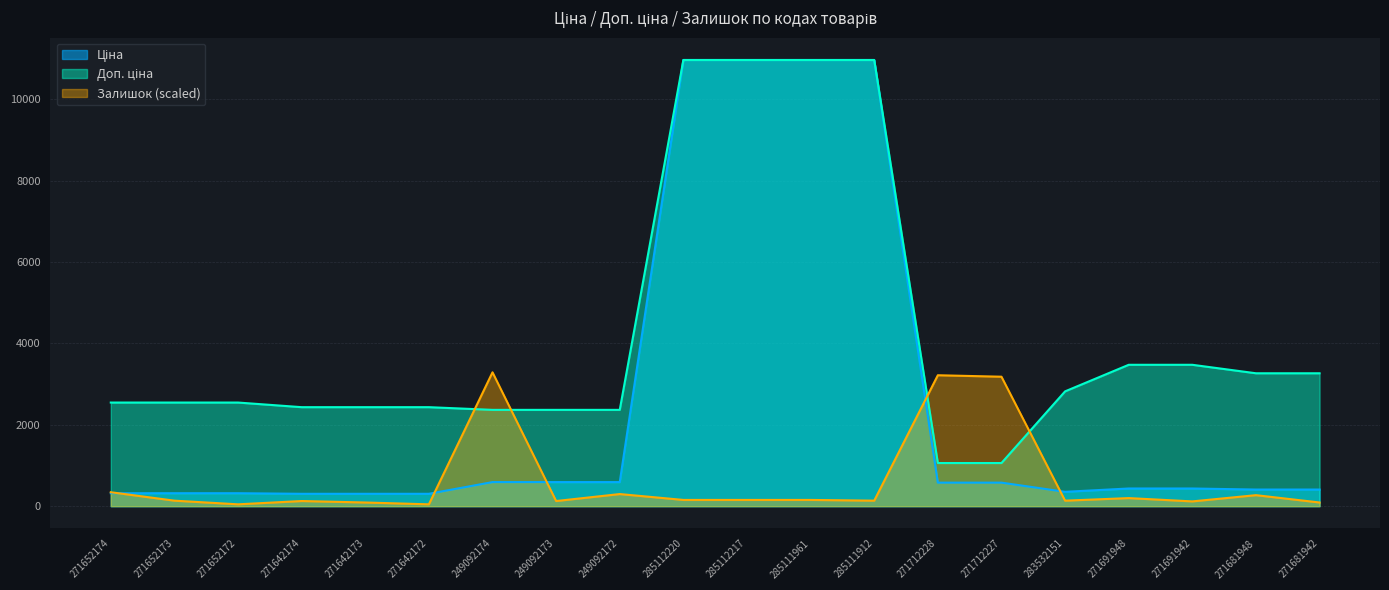

Which series has the largest range (max minus min)?

Ціна